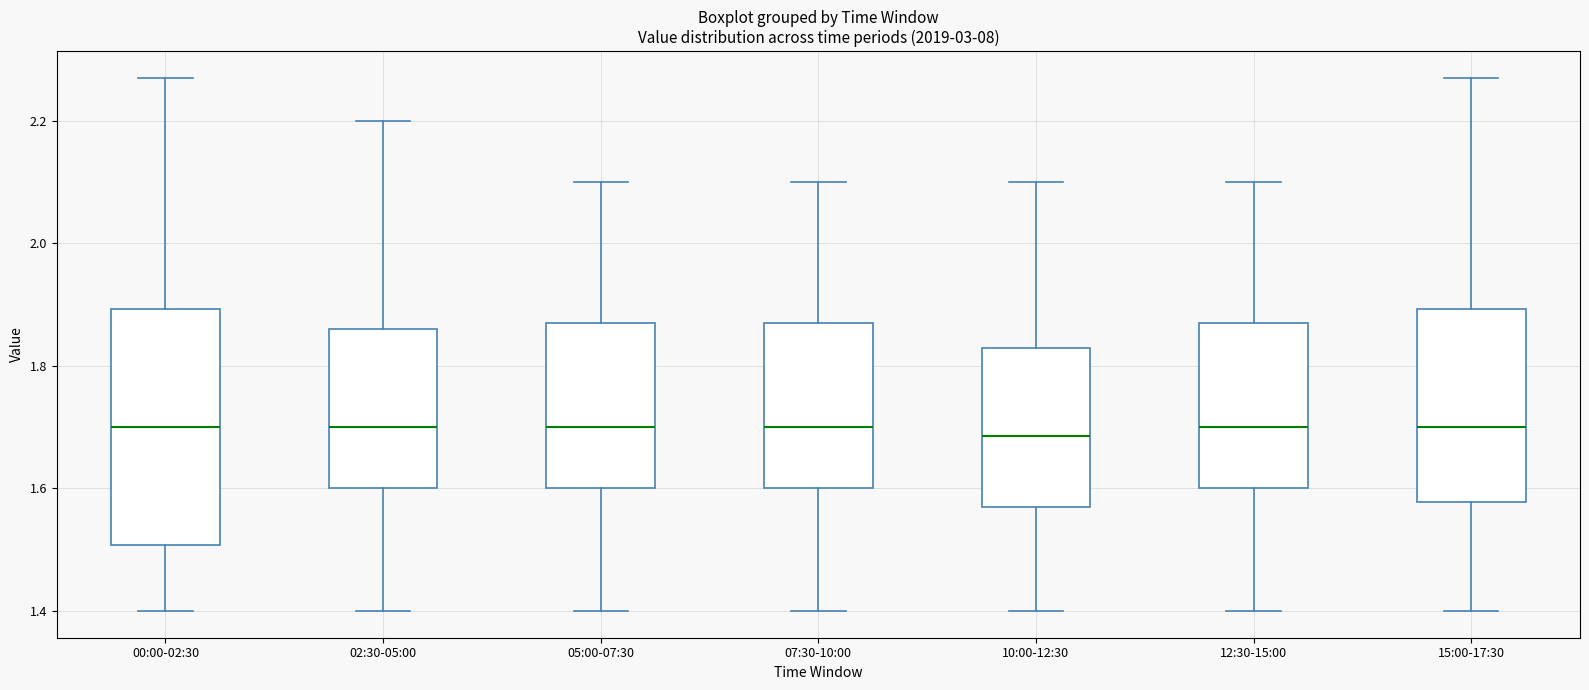

Where does the lower whisker of the box for 15:00-17:30 end on the y-axis? The values are not printed on the chart, so give them approximately, as read against the axis.

1.40